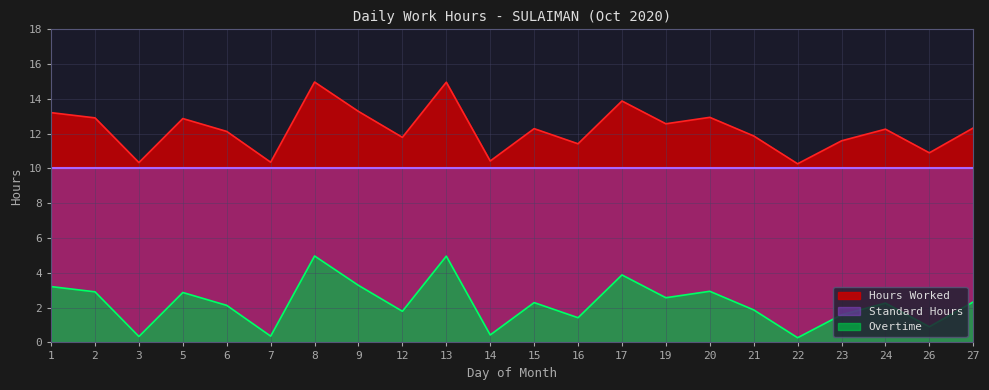

What is the maximum value shown in the chart?

15.0